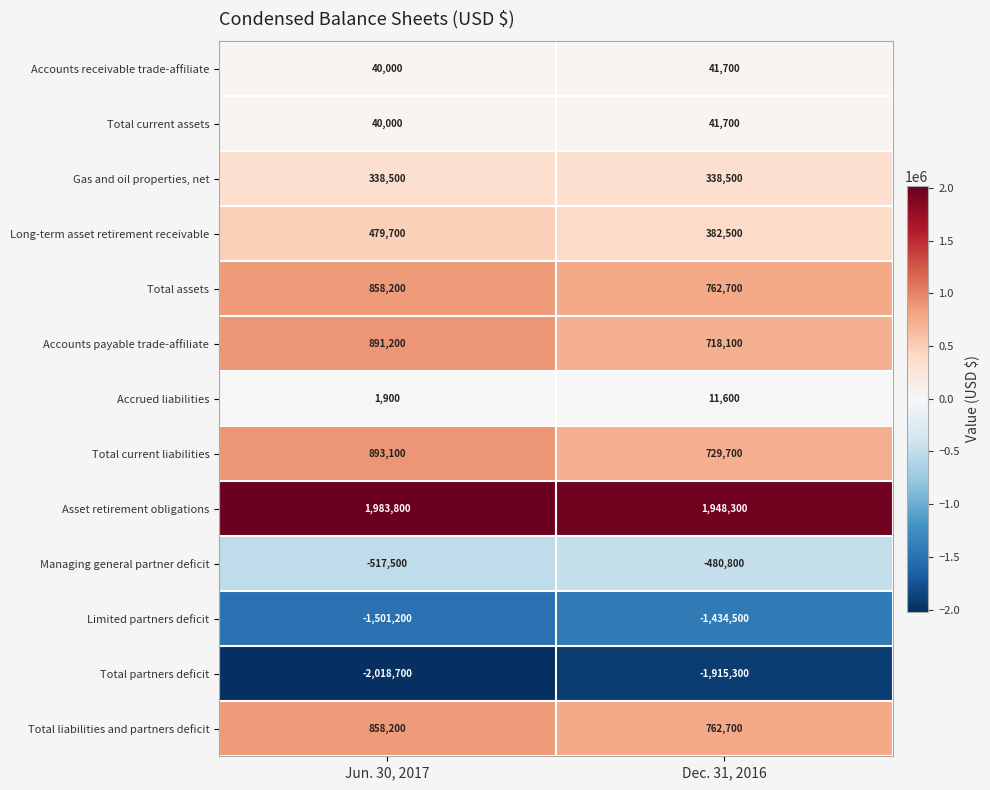

The value of Managing general partner deficit at Jun. 30, 2017 is -517500. True or false?

True